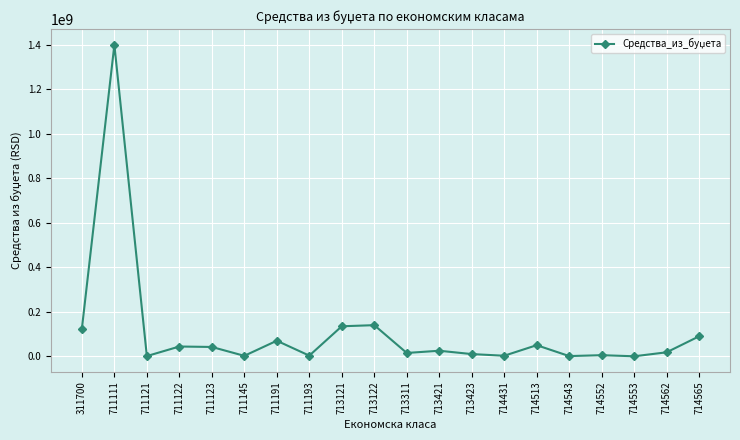

How many data points are less than 25000000?

10